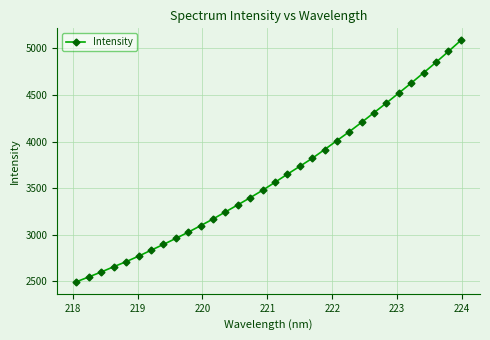

Is this an area chart (filled region under the line)?

No